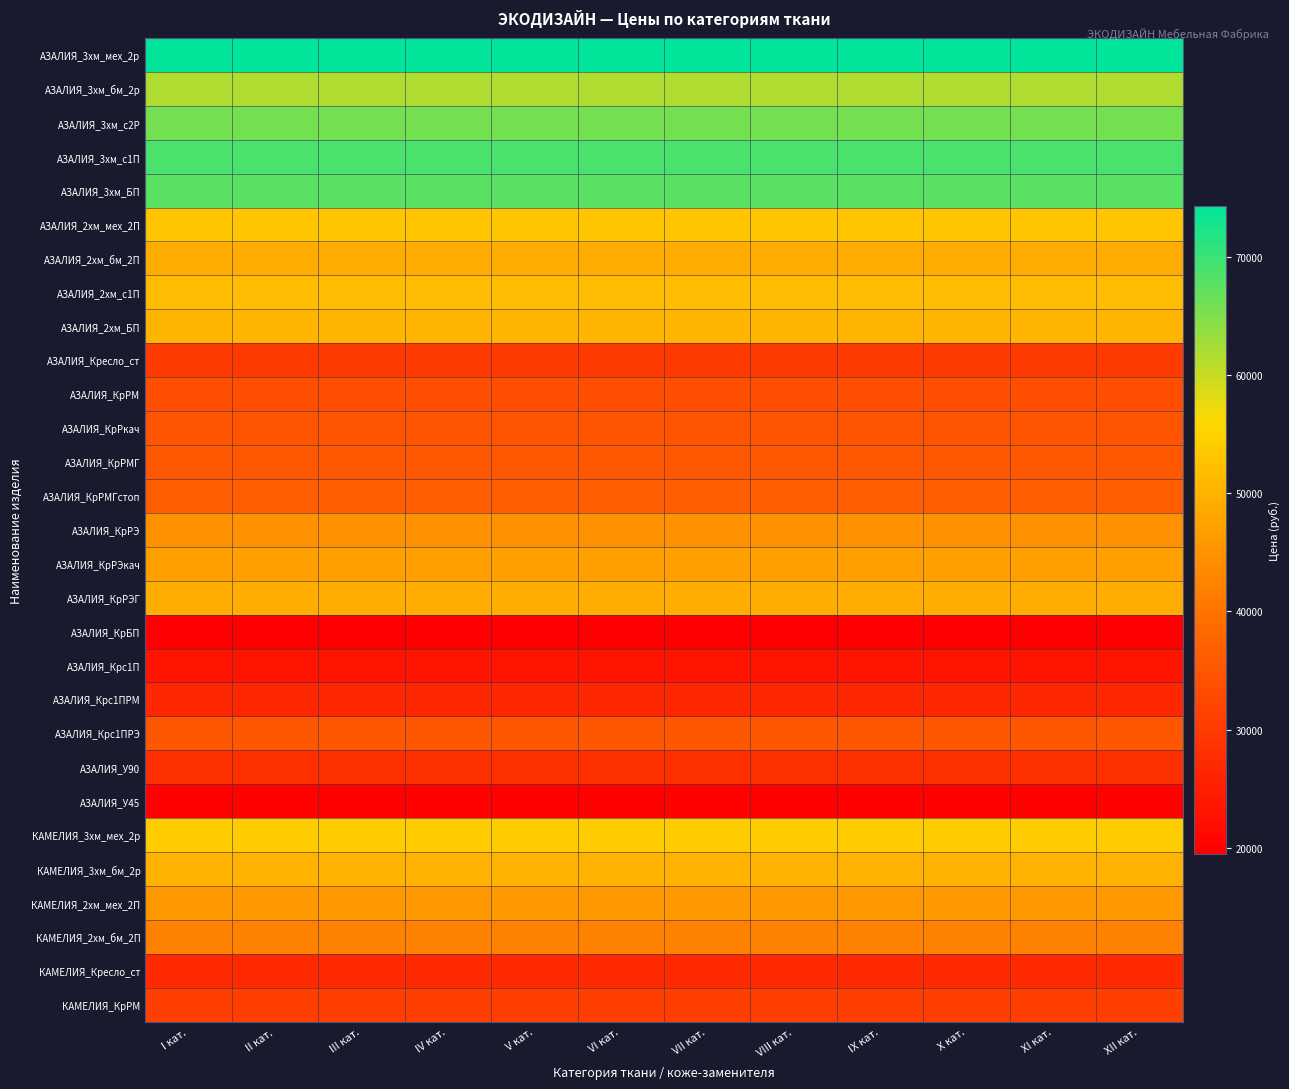

At which category does the chart reach its peak across all series?

I кат.